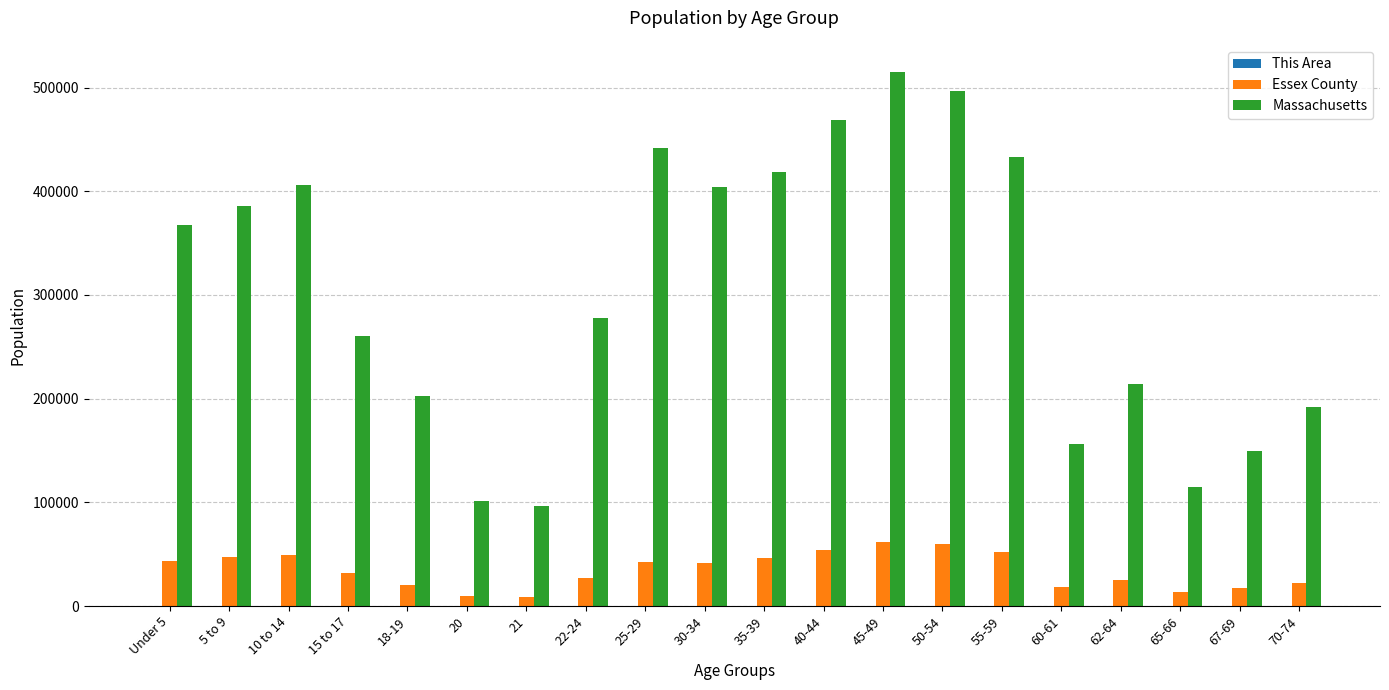

How many groups of bars are there?

20